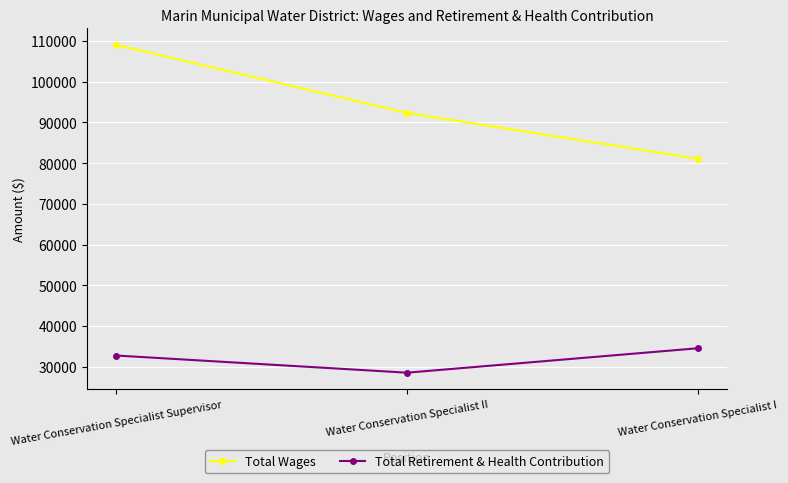

At which label is Total Wages closest to 95049?

Water Conservation Specialist II